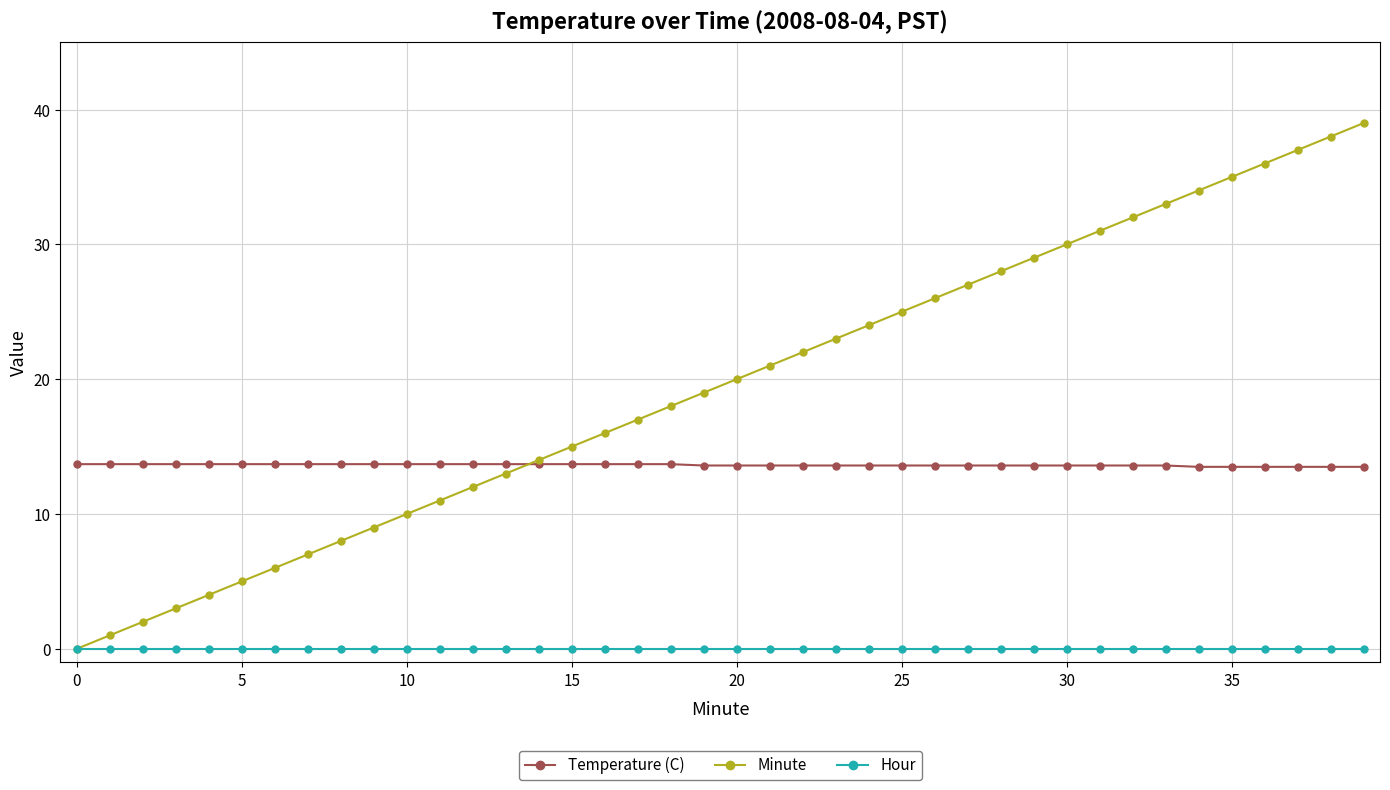

True or false: Temperature (C) and Hour cross at least once.

False